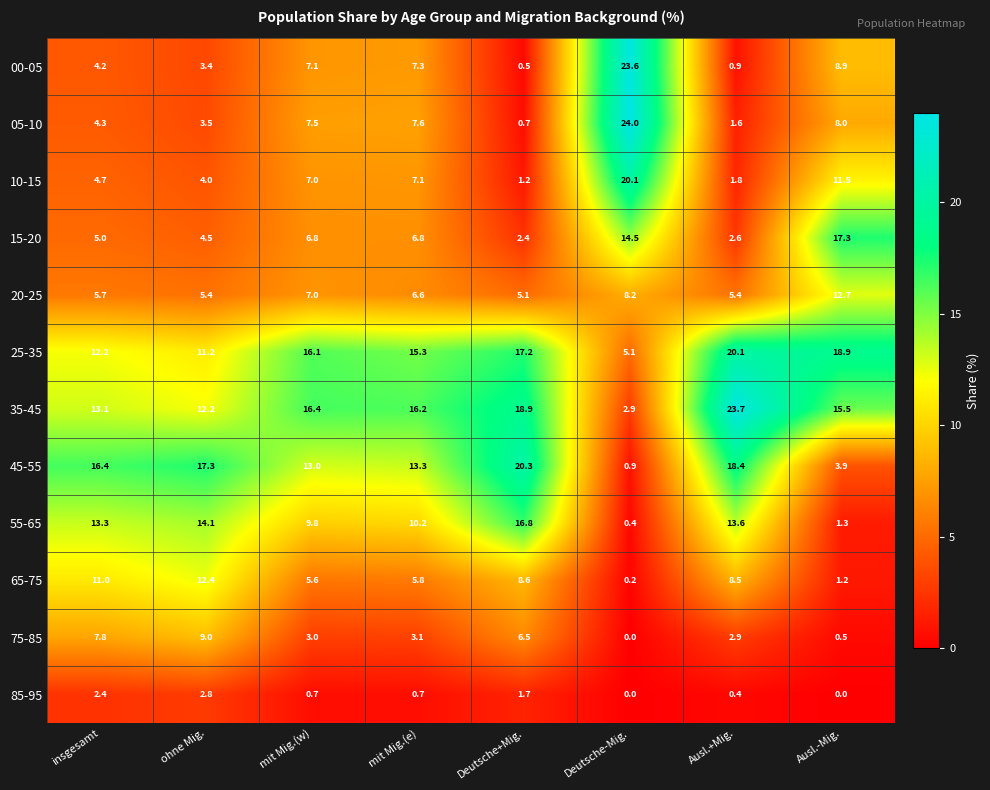

What is the difference between the 75-85 values at Ausl.-Mig. and mit Mig.(w)?

2.5